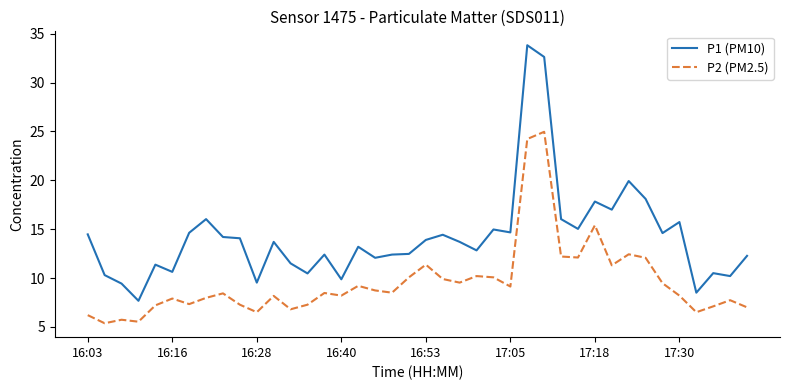

List the series in order of their overall mean, lowest first.

P2 (PM2.5), P1 (PM10)